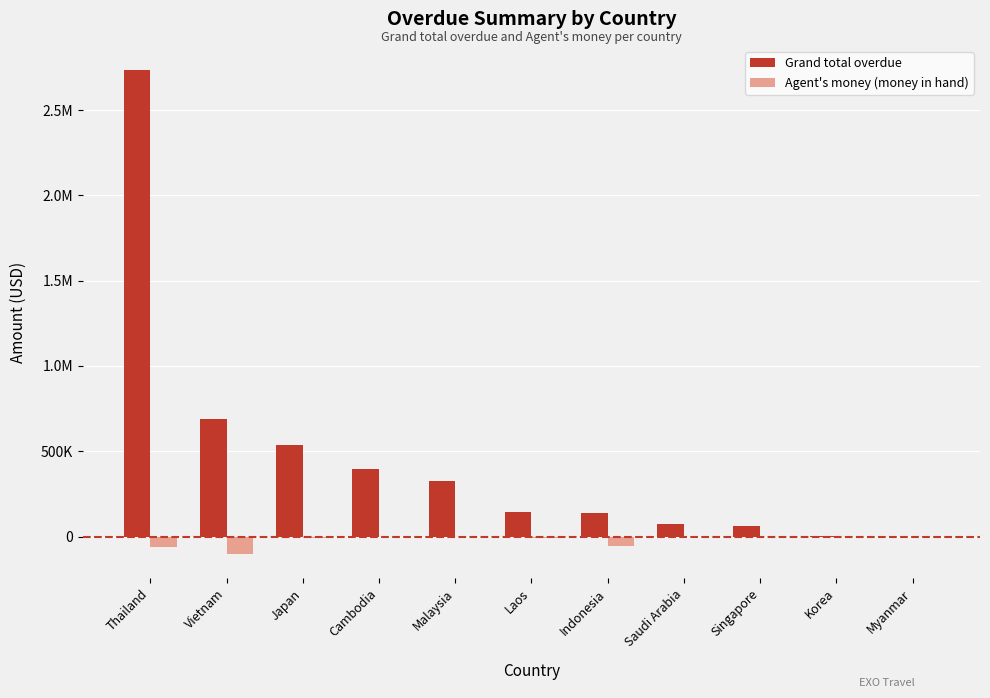

Are the bars horizontal?

No